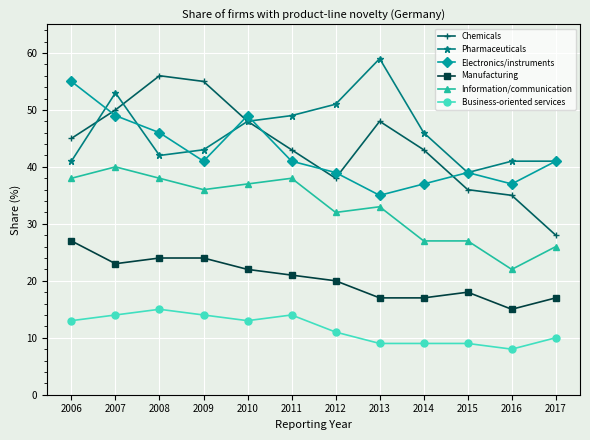

What is the value of the Electronics/instruments point at the 6th from the left?

41